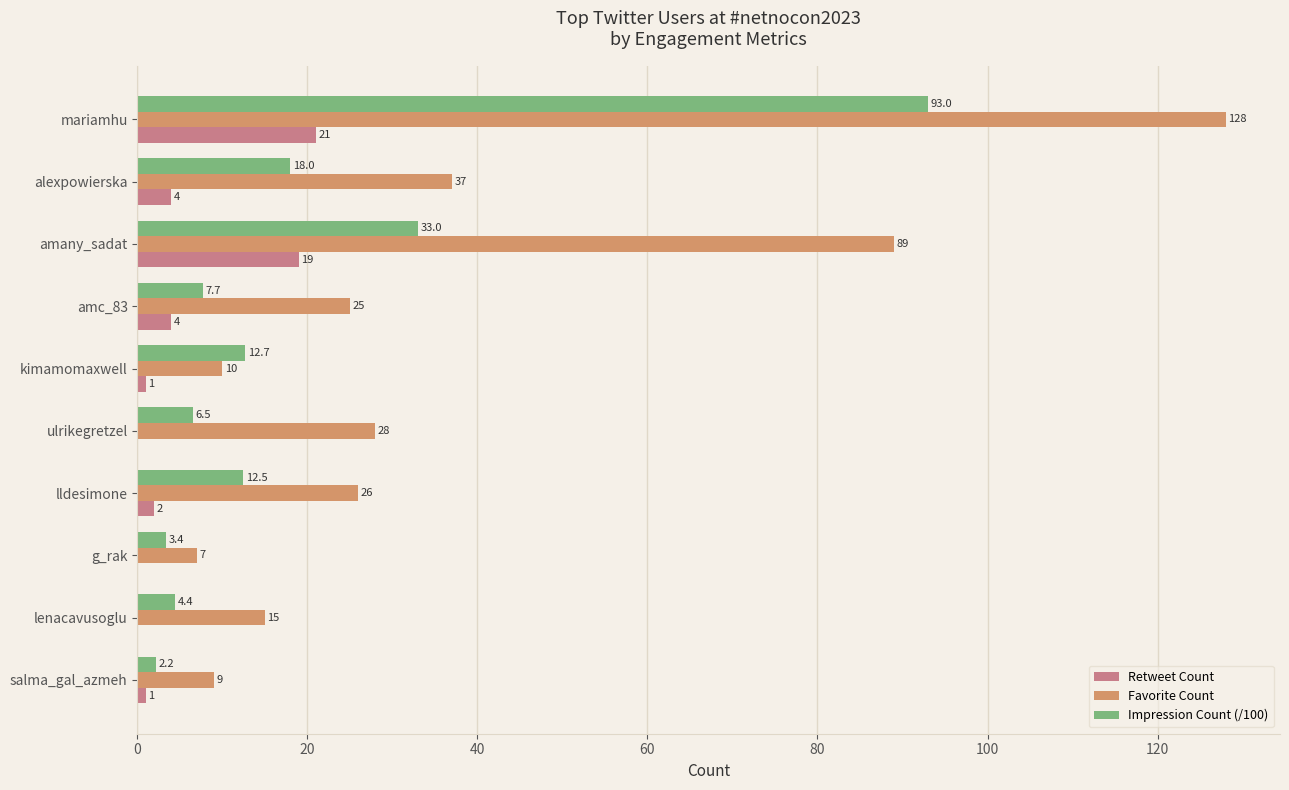

Is the value of Favorite Count at kimamomaxwell greater than the value of Retweet Count at kimamomaxwell?

Yes